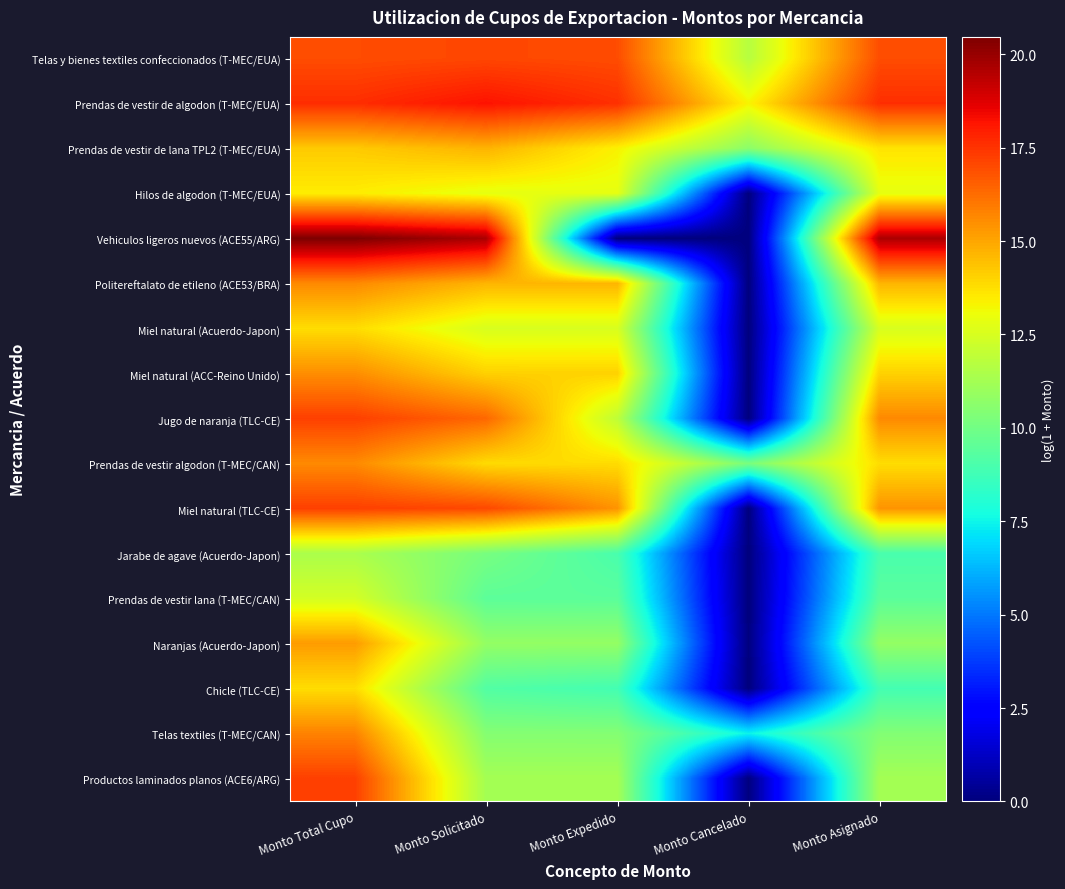

What is the spread (max minus min) of values at Monto Cancelado?

13.3